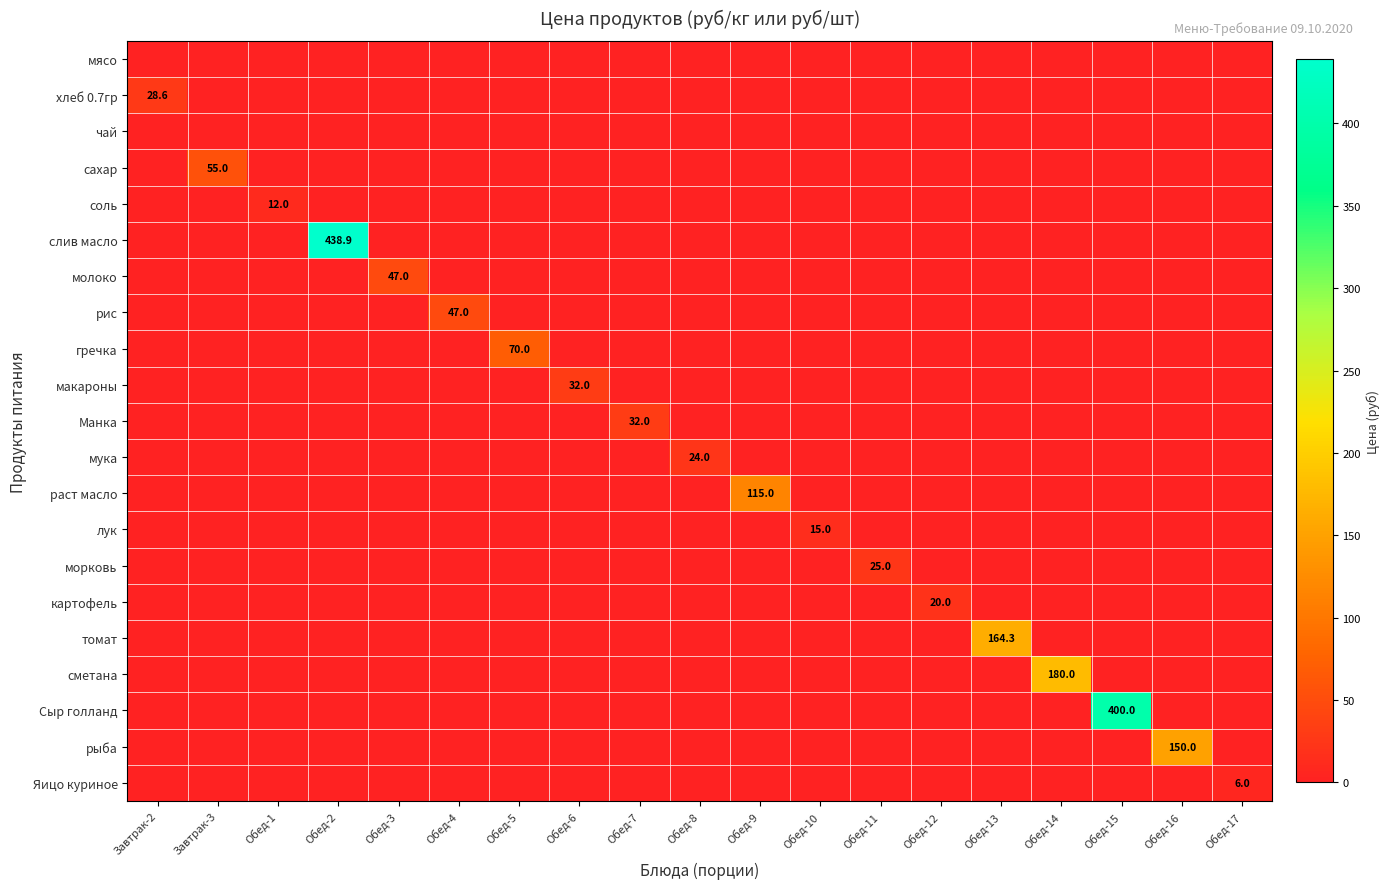

Which series has the largest range (max minus min)?

слив масло